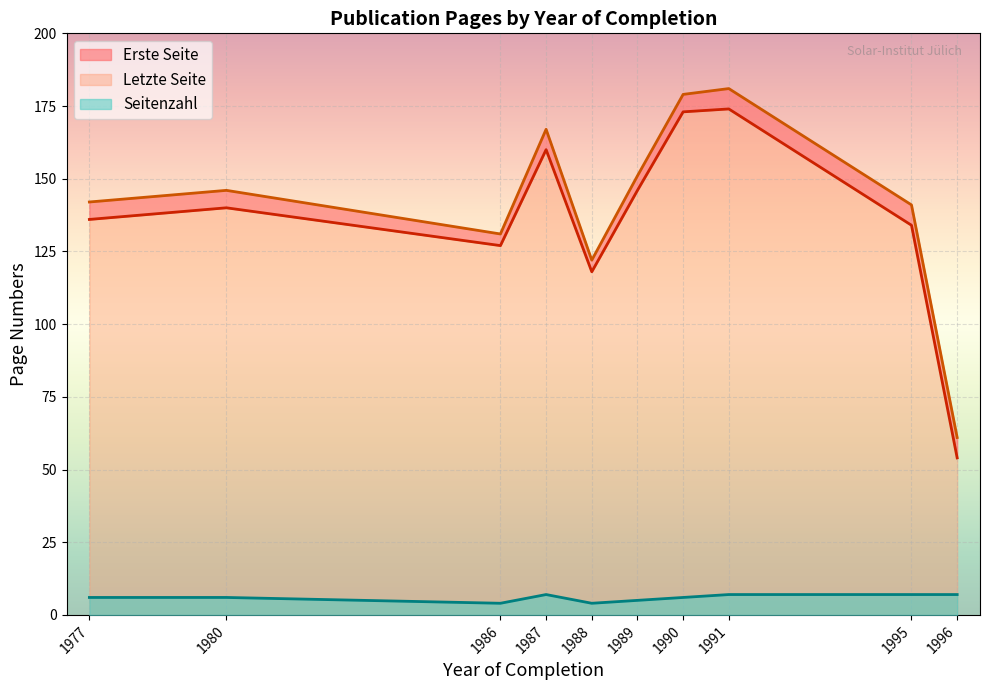

Which series has the largest total across all categories?

Letzte Seite